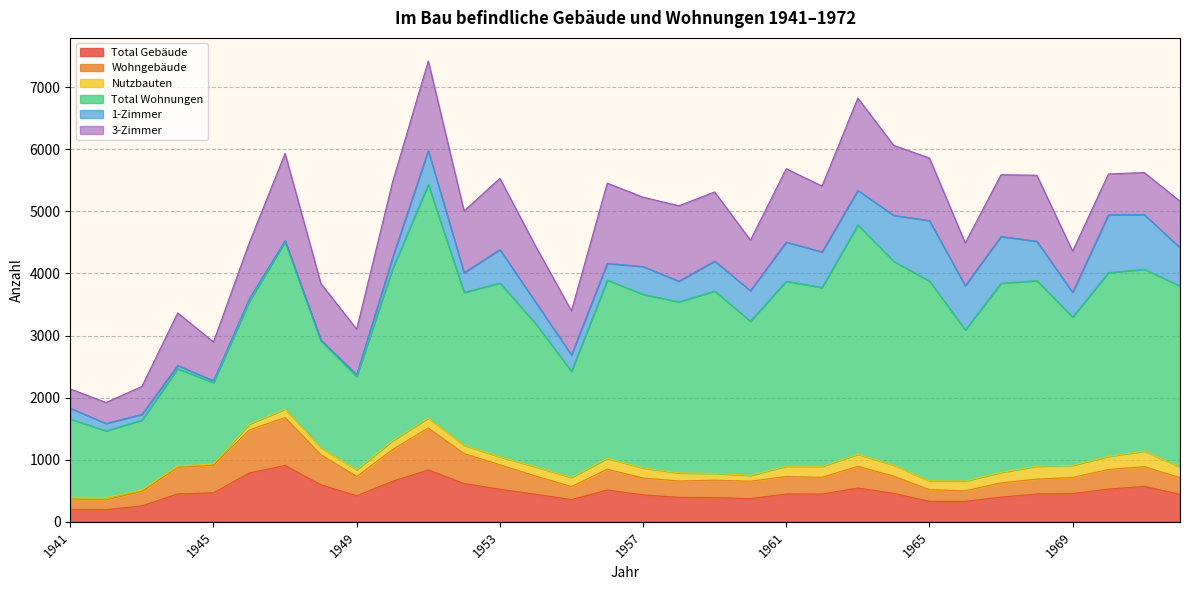

The Total Wohnungen series shows 2483 at 1960. True or false?

True